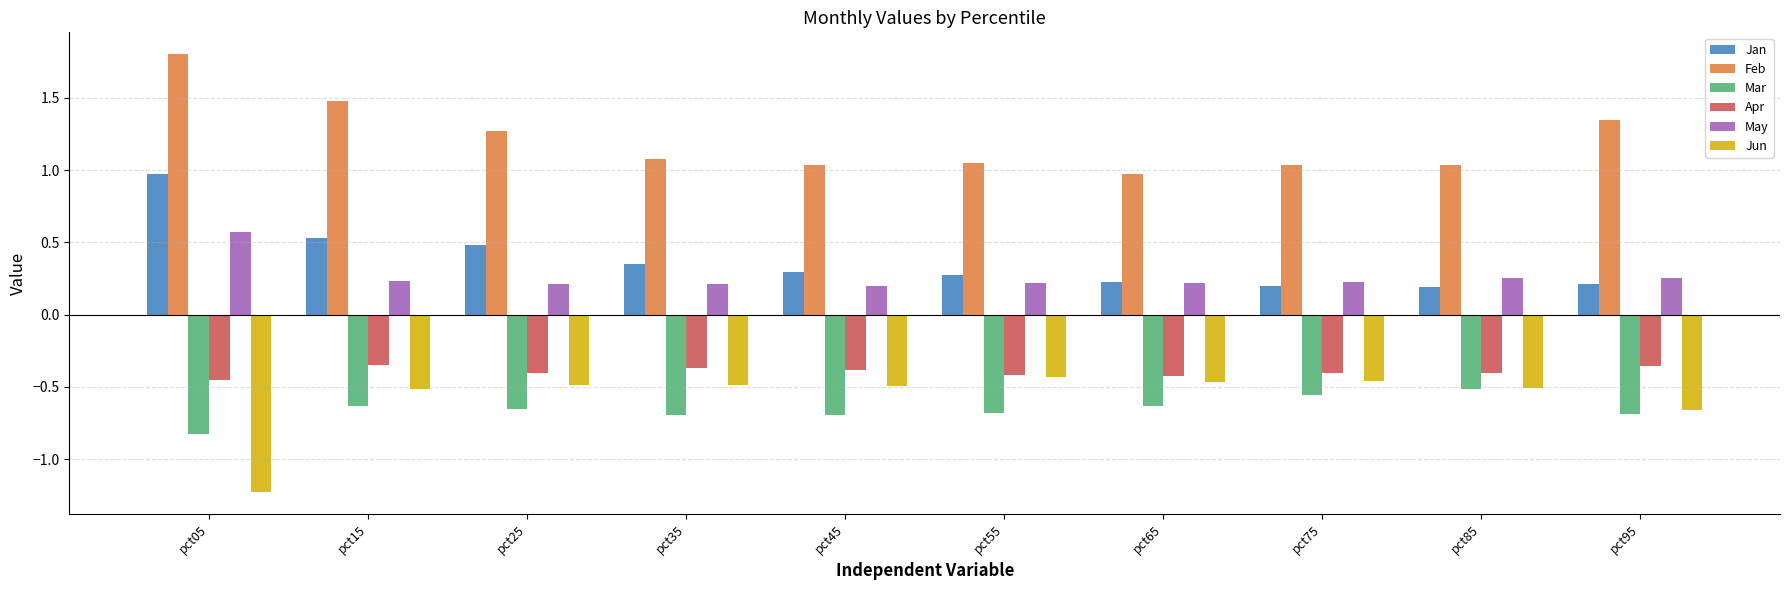

How many bars are there in total?

60